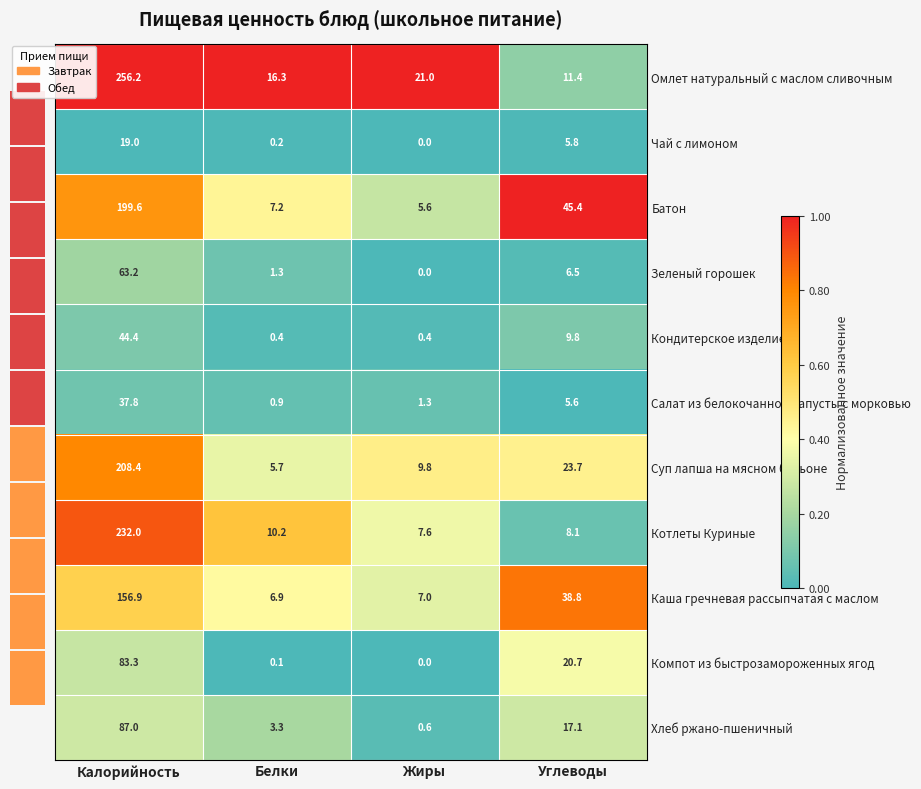

At which label is Компот из быстрозамороженных ягод closest to 41?

Углеводы